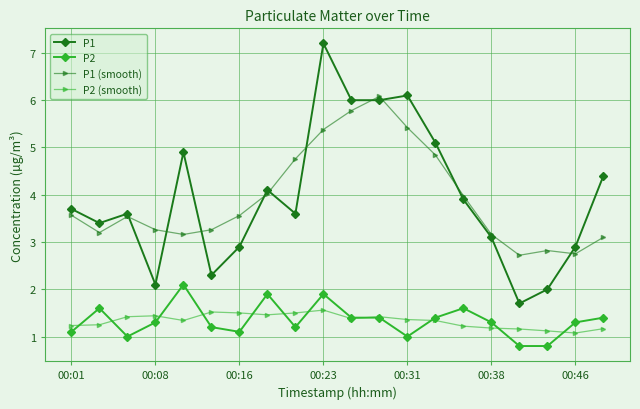

What is the maximum value for P2?

2.1